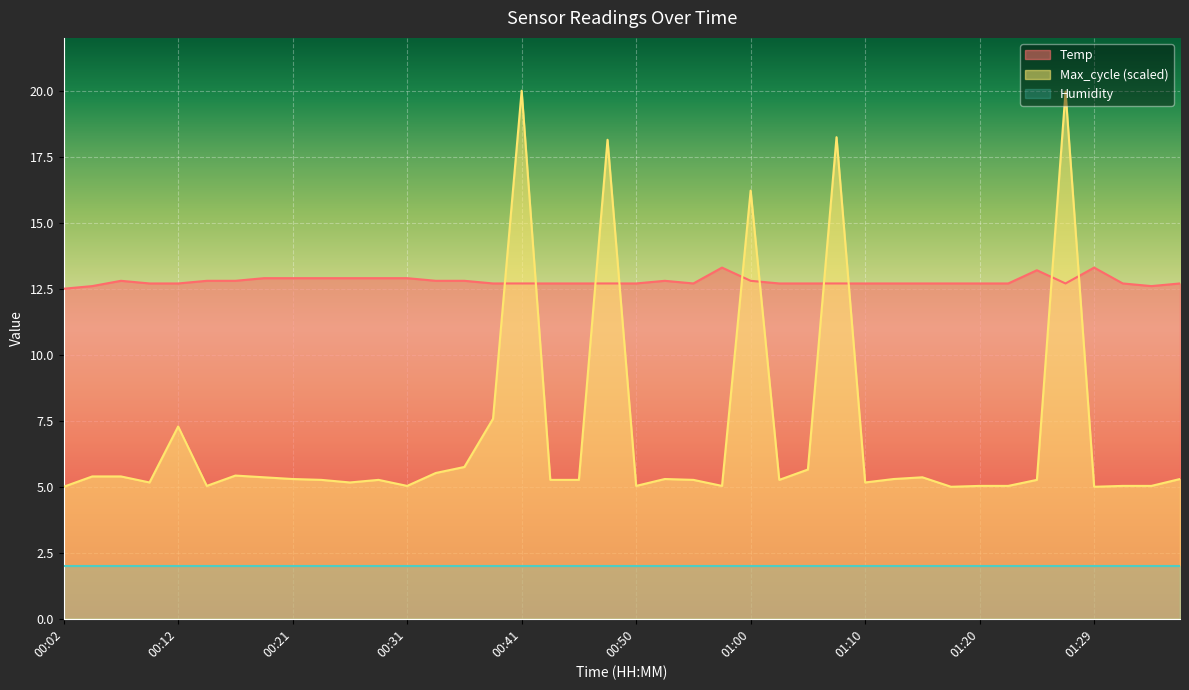

What is the sum of the Temp values at 01:22 and 01:29?

26.0